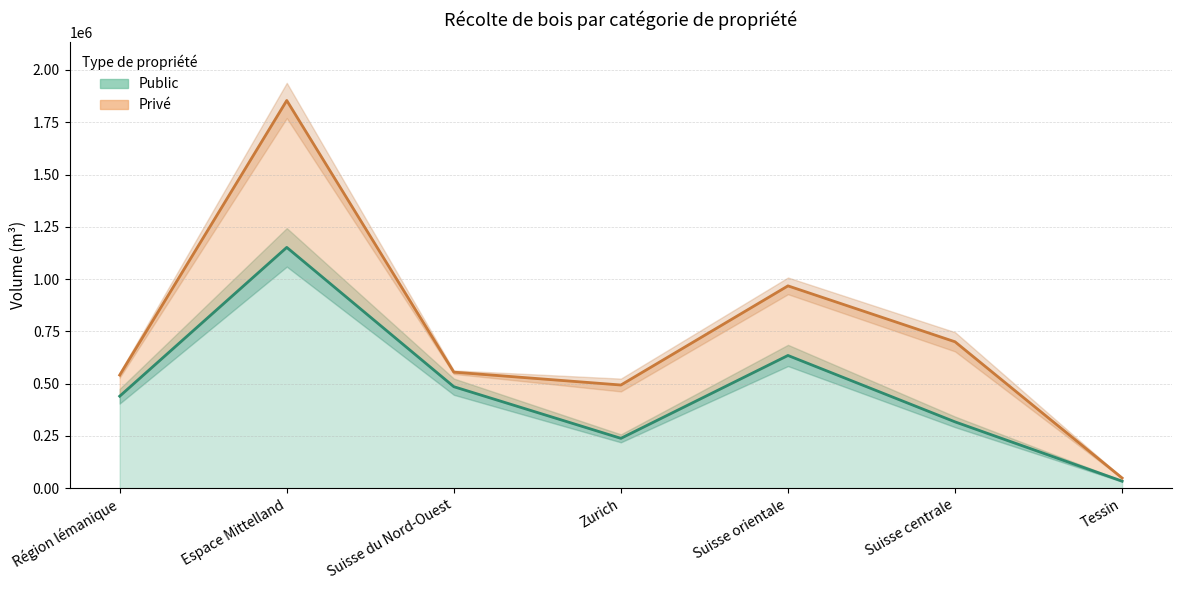

How many points are lower than both their immediate neighbors (excluding endpoints)?

1